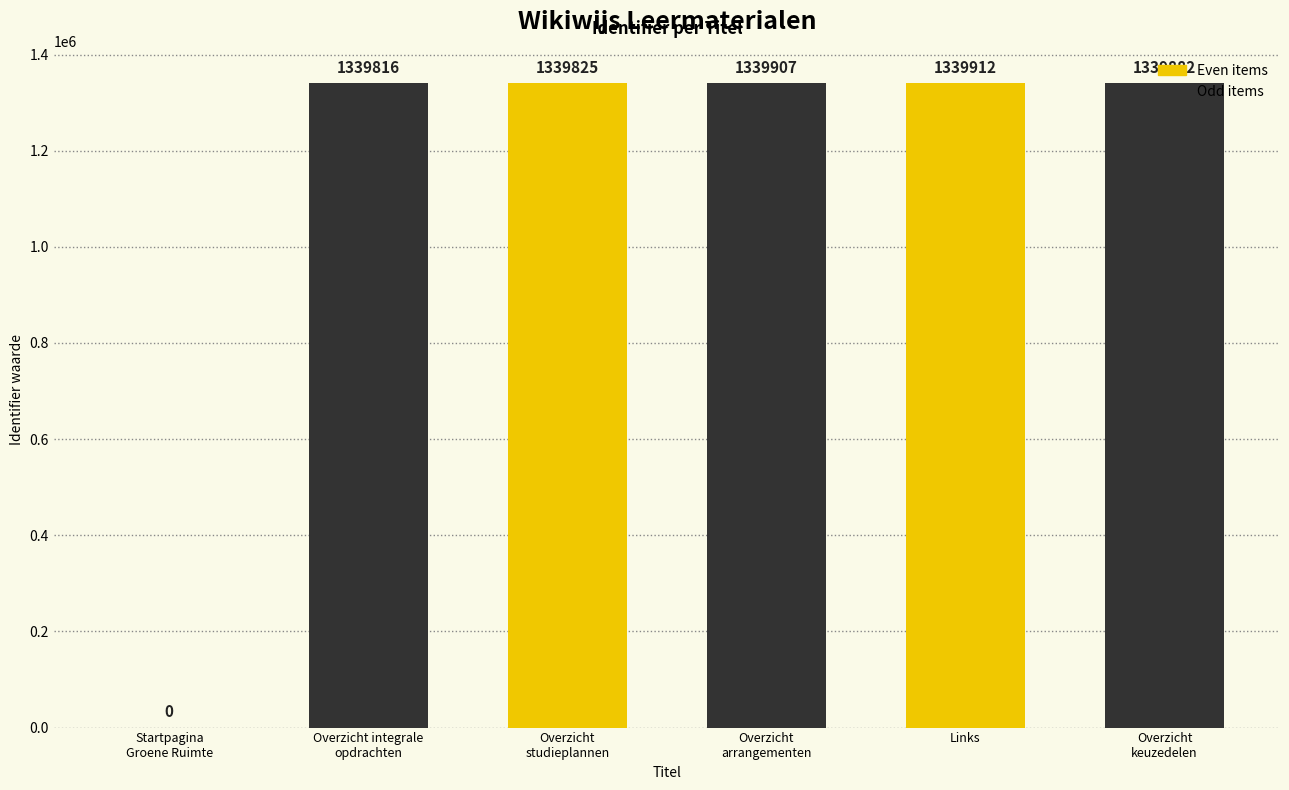

What is the sum of all Even items values?

2679737